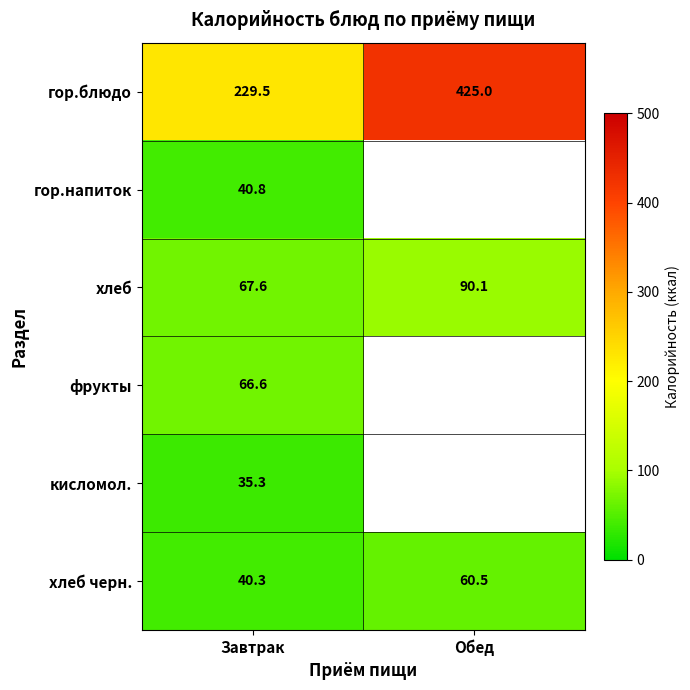

What is the difference between the maximum and minimum values in the хлеб черн. series?

20.2